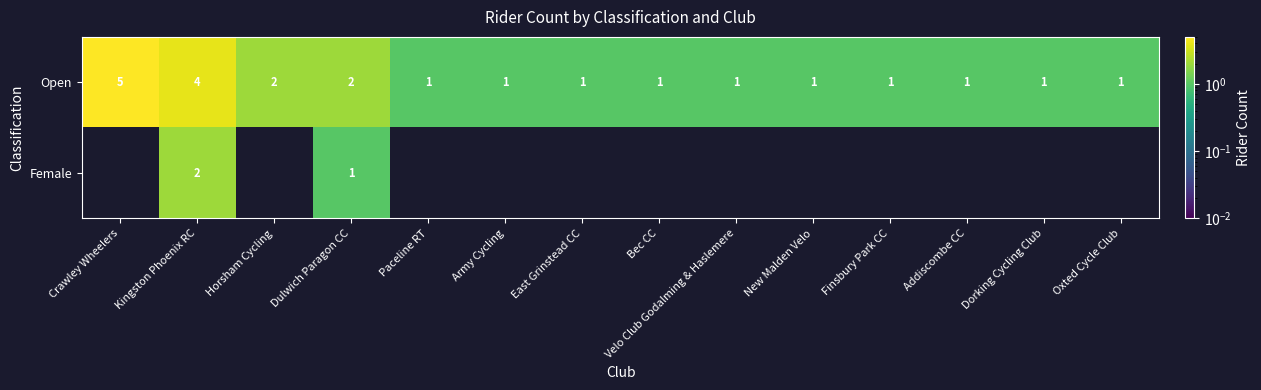

Is it true that Open equals 2 at Paceline RT?

False